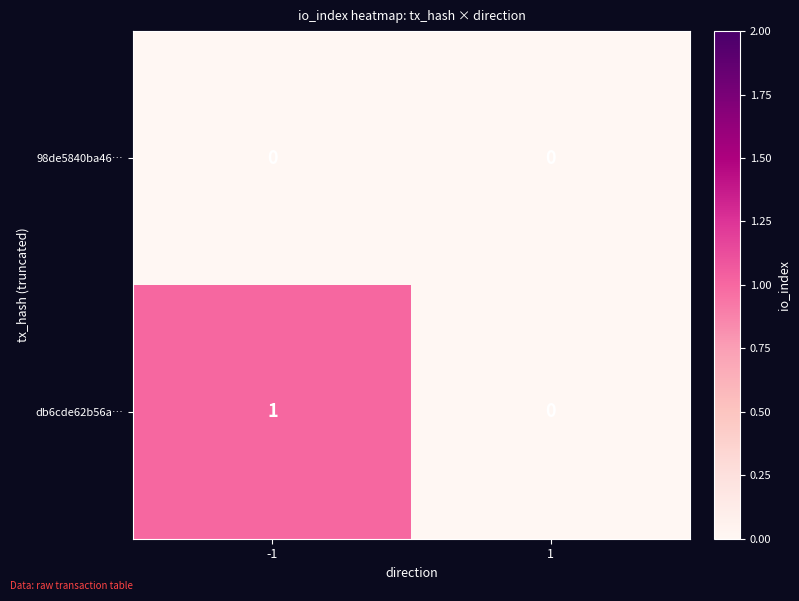

The db6cde62b56a… series shows 2 at -1. True or false?

False